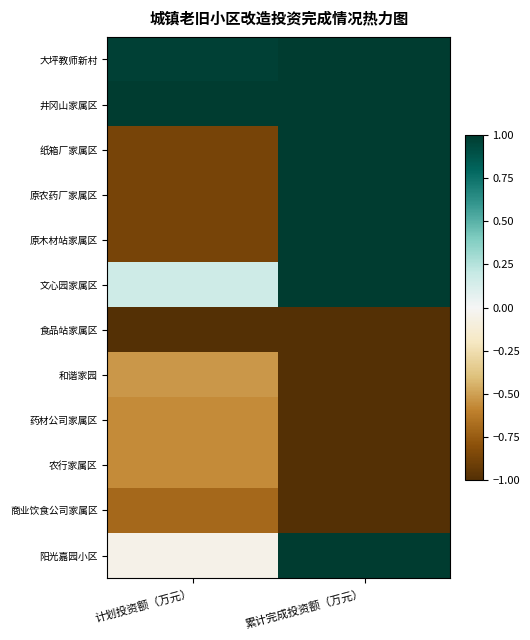

What is the maximum value shown in the chart?

1.0